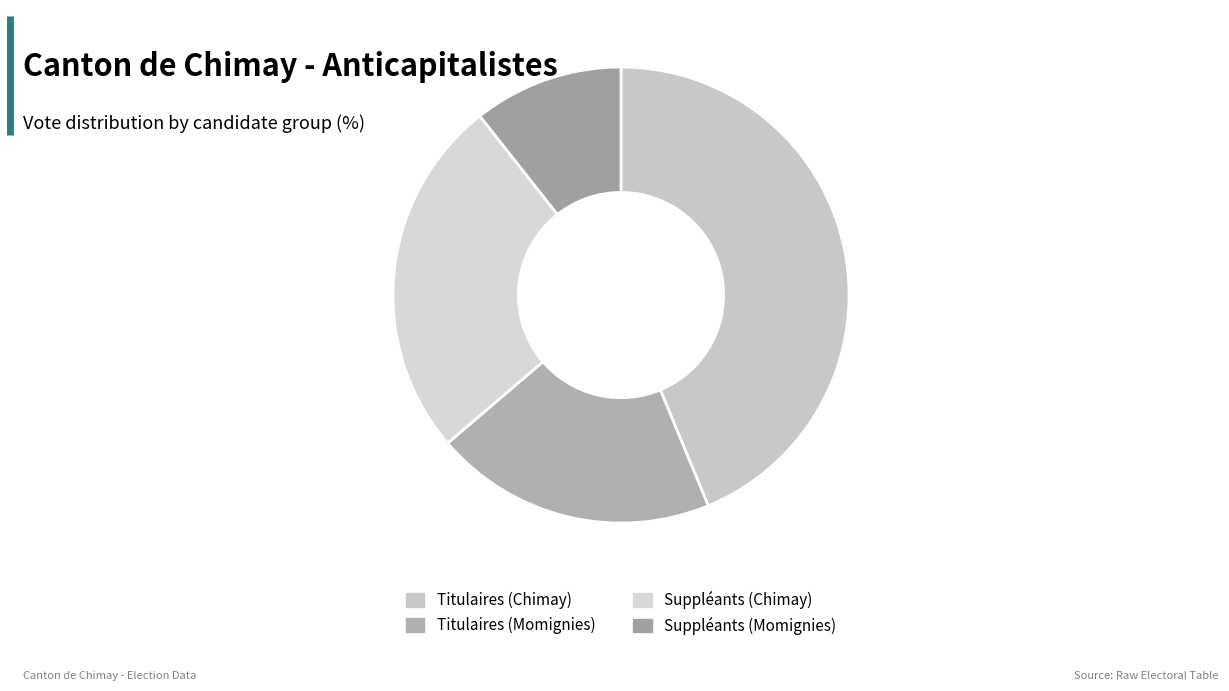

Count the number of slices in the pie.

4